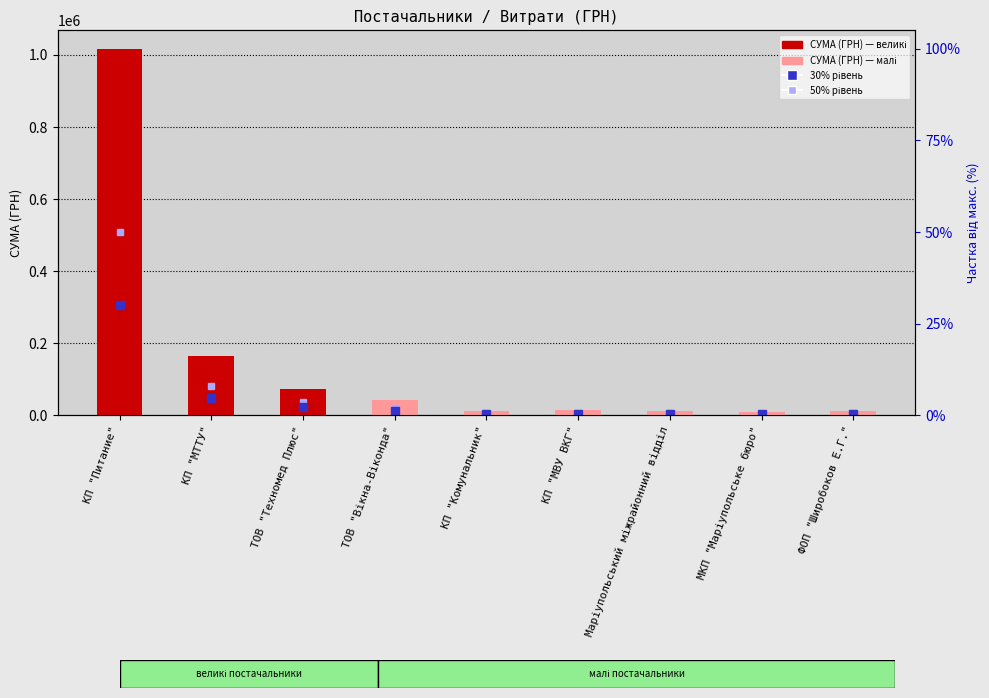

At which category does the chart reach its minimum across all series?

МКП "Маріупольське бюро"